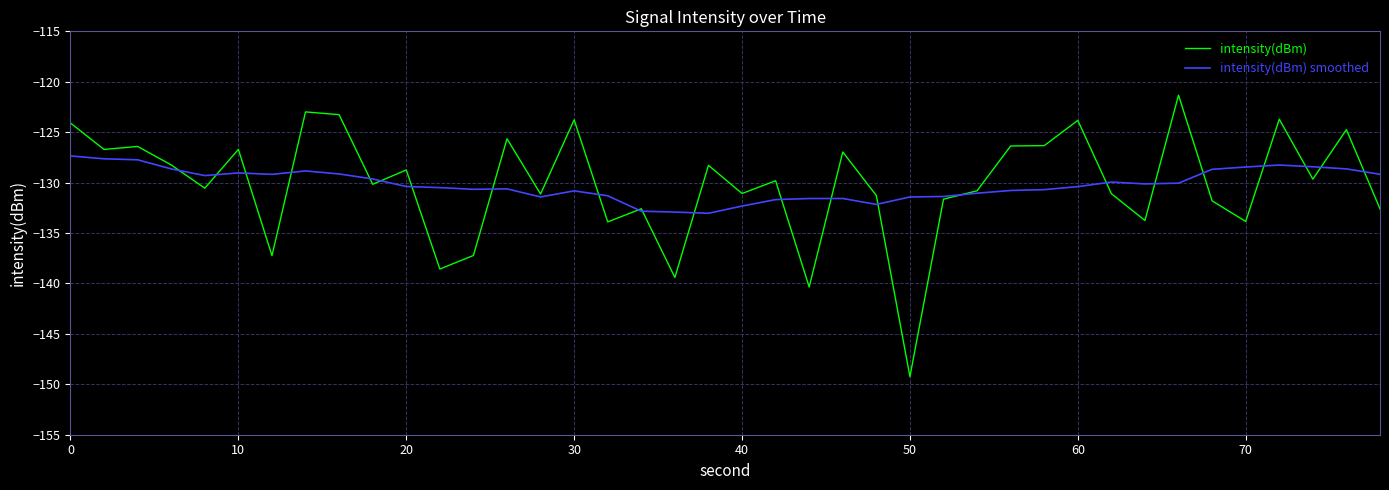

Which series has the widest spread of values?

intensity(dBm)